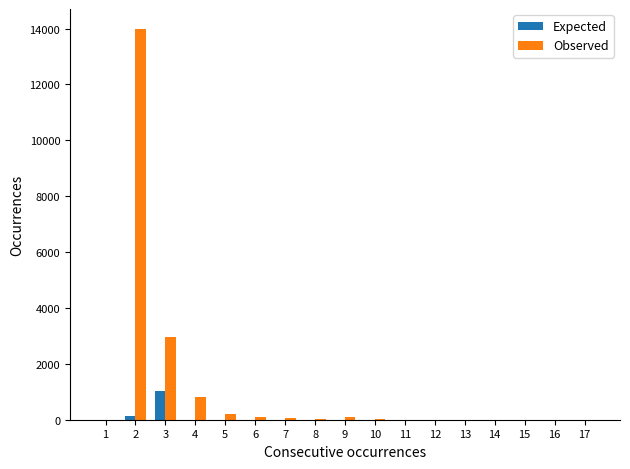

What is the sum of all Expected values?

1161